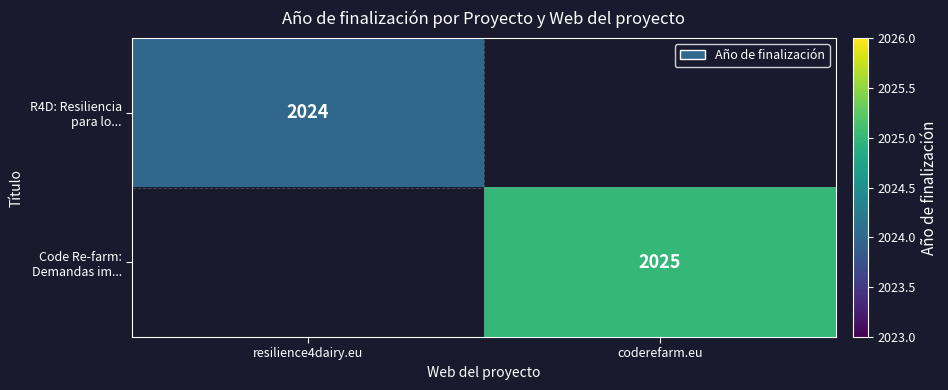

Is it true that Code Re-farm: Demandas im... equals 724.2 at coderefarm.eu?

False